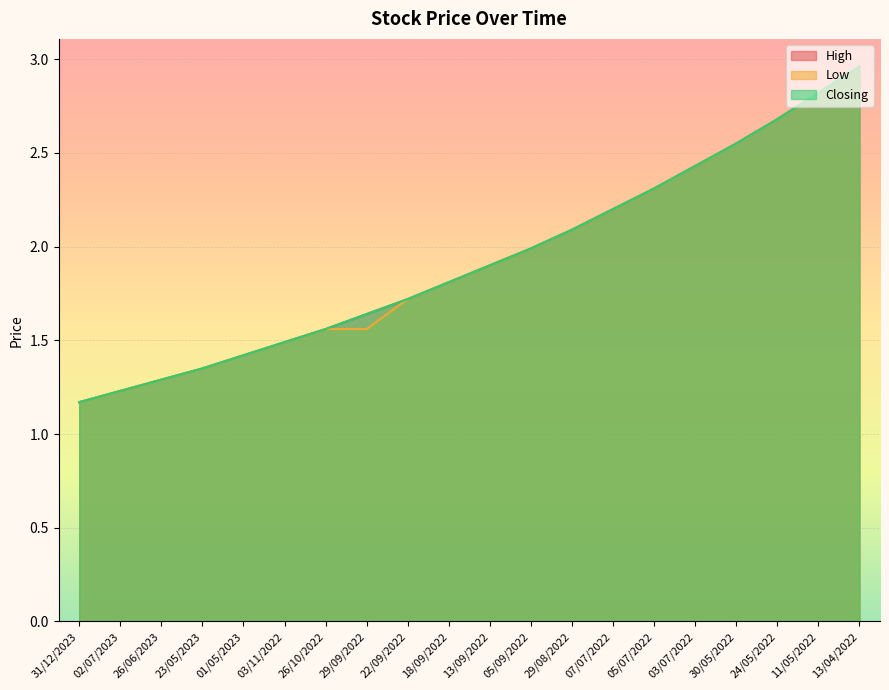

True or false: Low and Closing intersect in this chart.

False